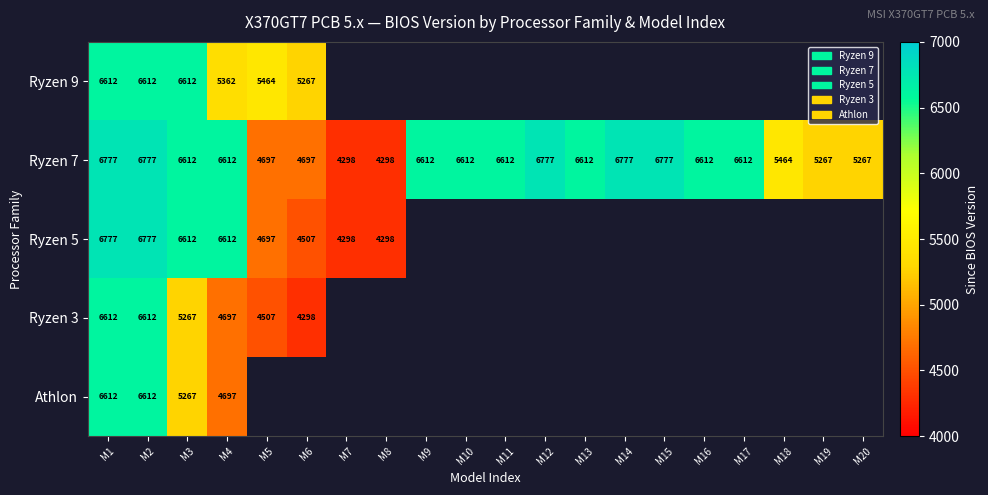

What is the total value across all series at M2?

33390